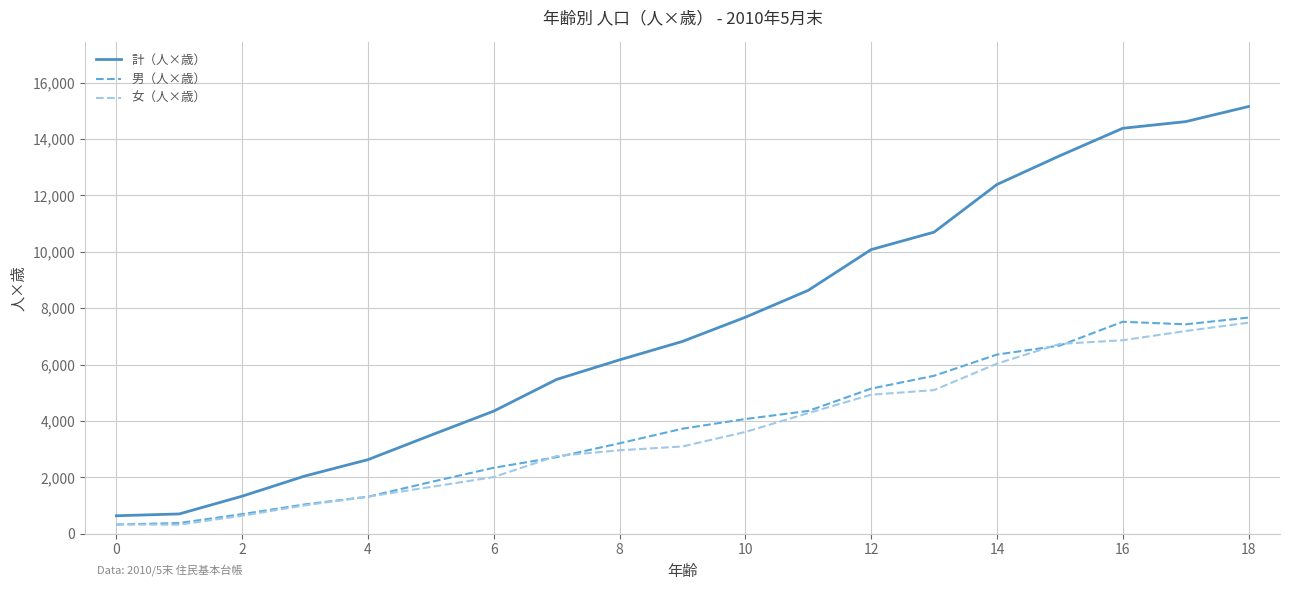

What is the difference between the maximum and minimum values in the 男（人×歳） series?

7341